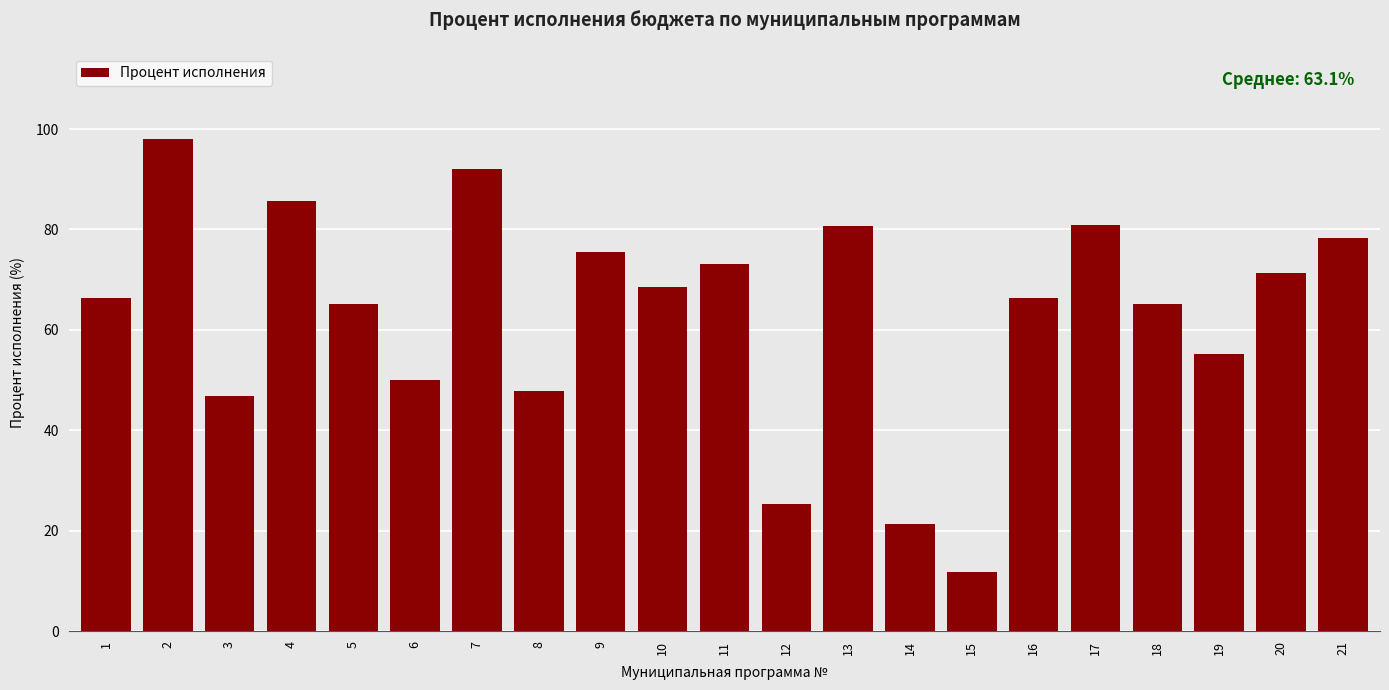

What is the difference between the maximum and minimum values?

86.1